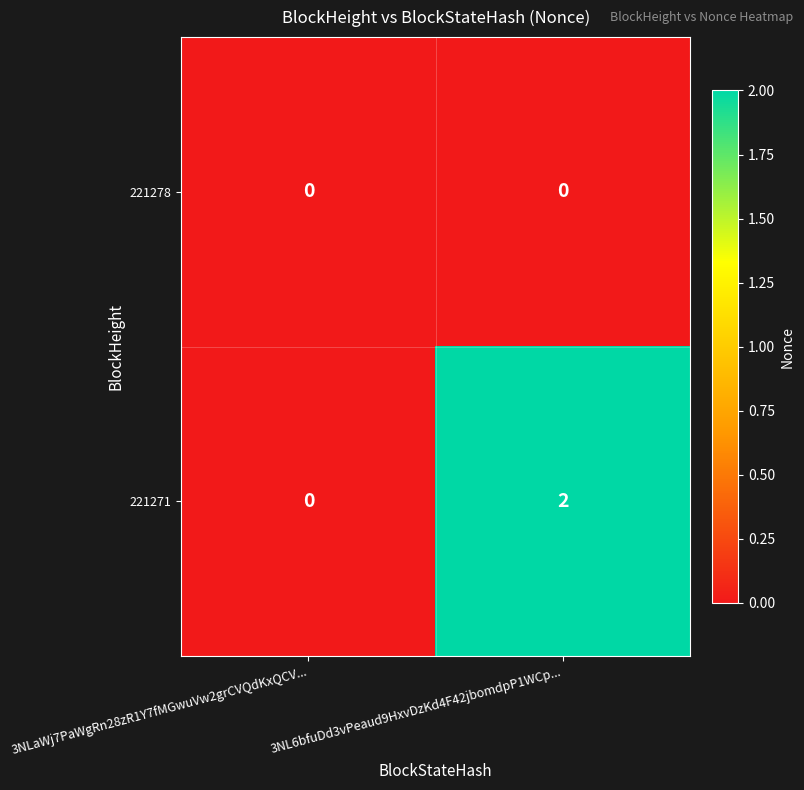

Reading right to left, extract all data points from this chart.

221278: 0	0
221271: 2	0